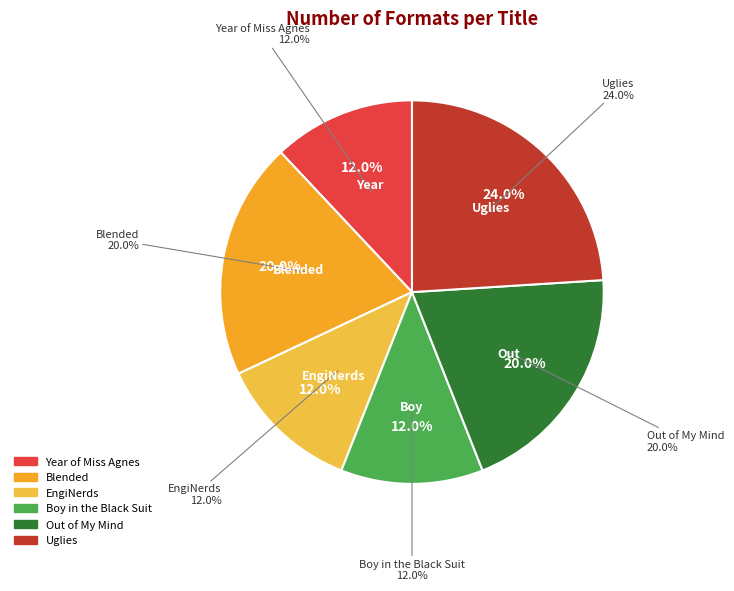

How many slices are in this pie chart?

6